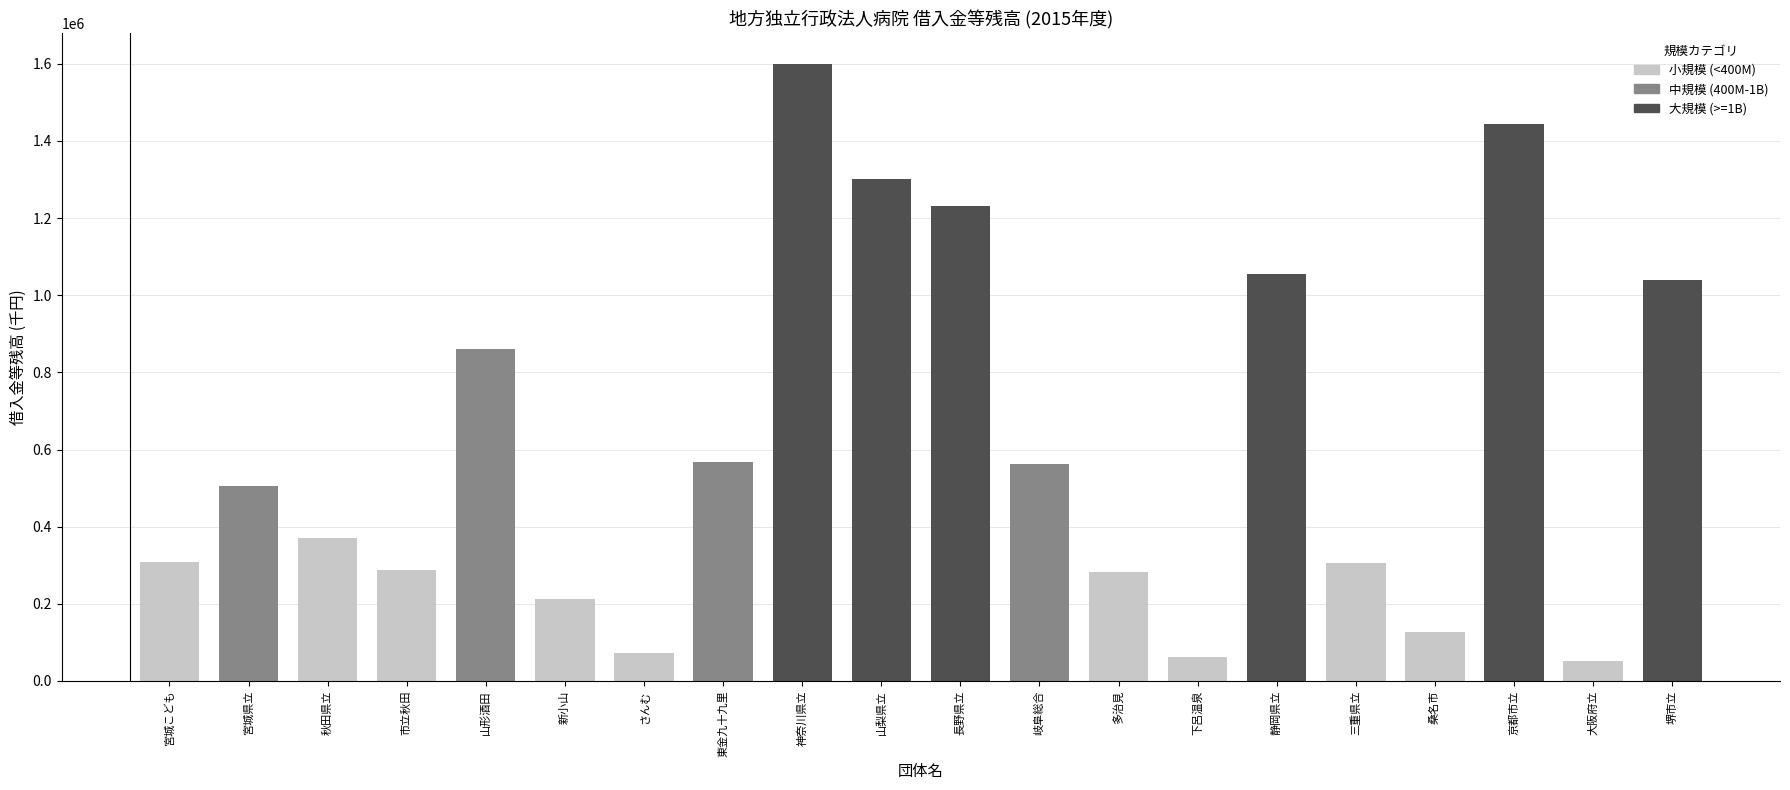

What is the label of the 4th bar from the left?

市立秋田